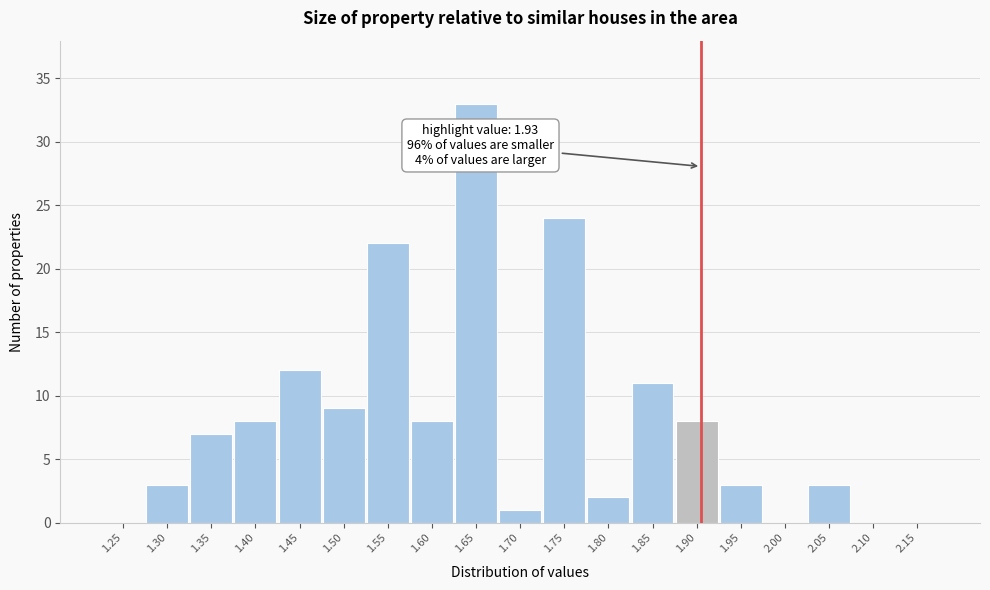

Reading left to right, list all the values displayed in this chart.

1.25=0	1.30=3	1.35=7	1.40=8	1.45=12	1.50=9	1.55=22	1.60=8	1.65=33	1.70=1	1.75=24	1.80=2	1.85=11	1.90=8	1.95=3	2.00=0	2.05=3	2.10=0	2.15=0